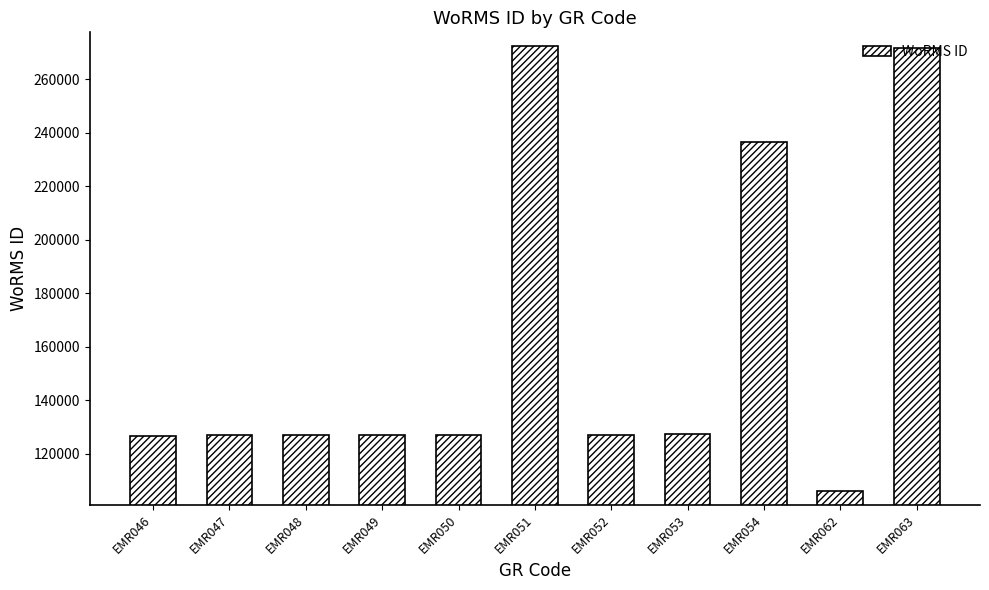

Approximately how many times larger is the value at EMR050 compared to EMR053?

1.0